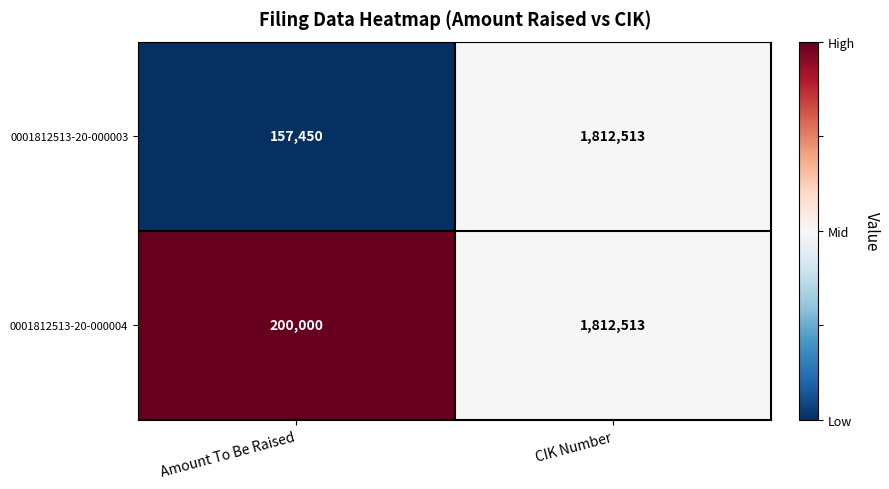

Reading right to left, transcribe all the data shown in this chart.

0001812513-20-000003: 1812513	157450
0001812513-20-000004: 1812513	200000